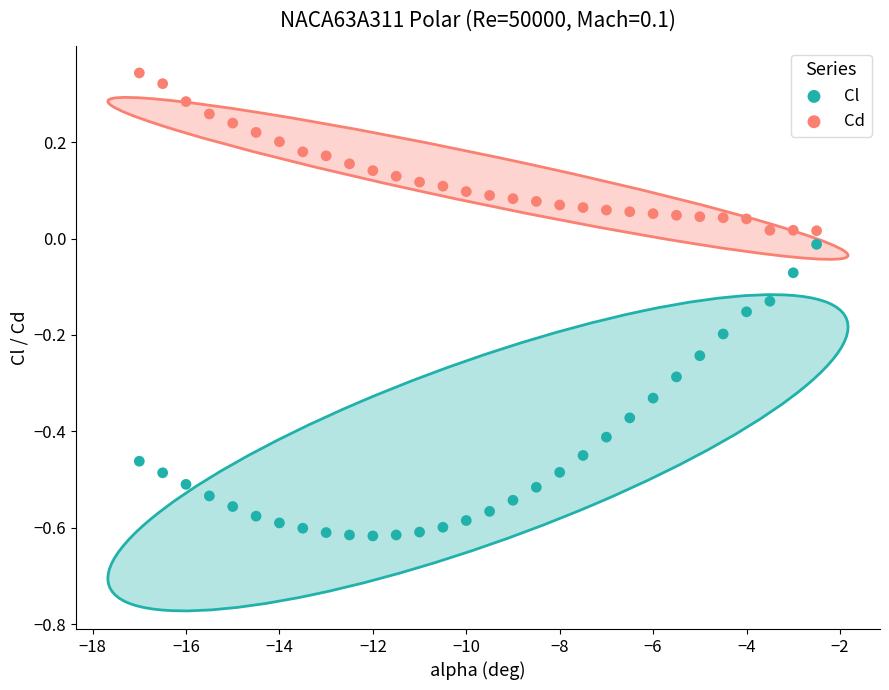

Which series reaches the maximum Y coordinate?

Cd